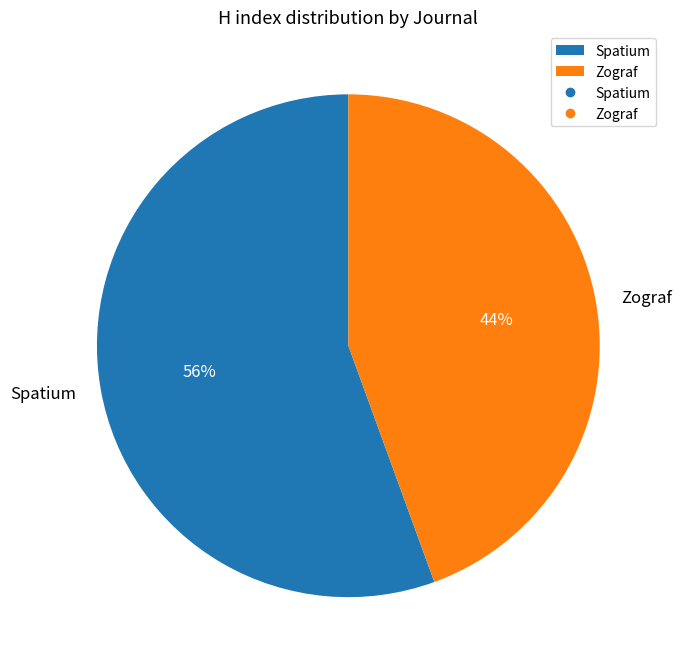

To the nearest percent, what is the average slice percentage?

50%